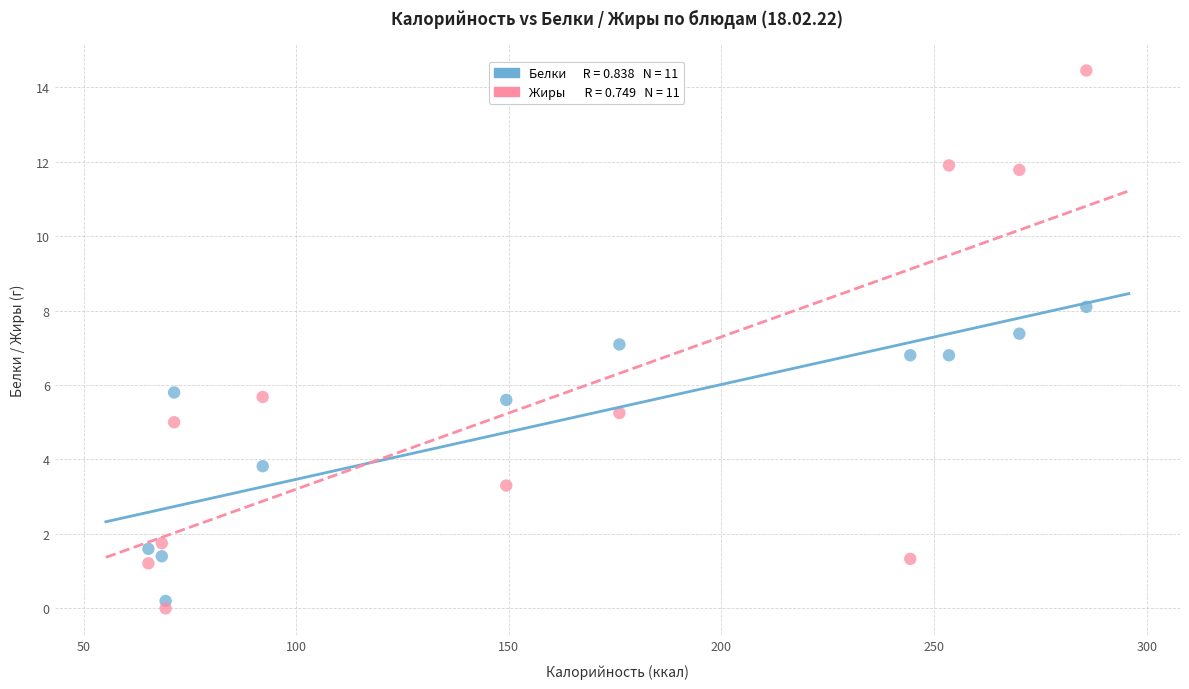

Across all data points, what is the range of X values (max minus min)?

220.6